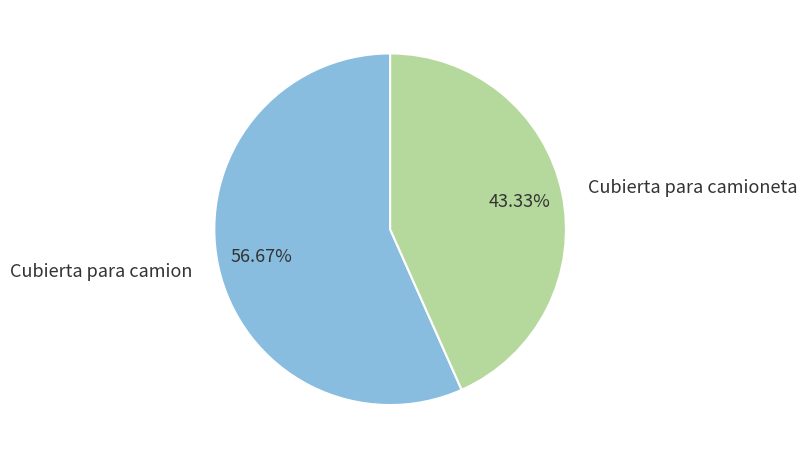

Is there a majority slice in this chart?

Yes